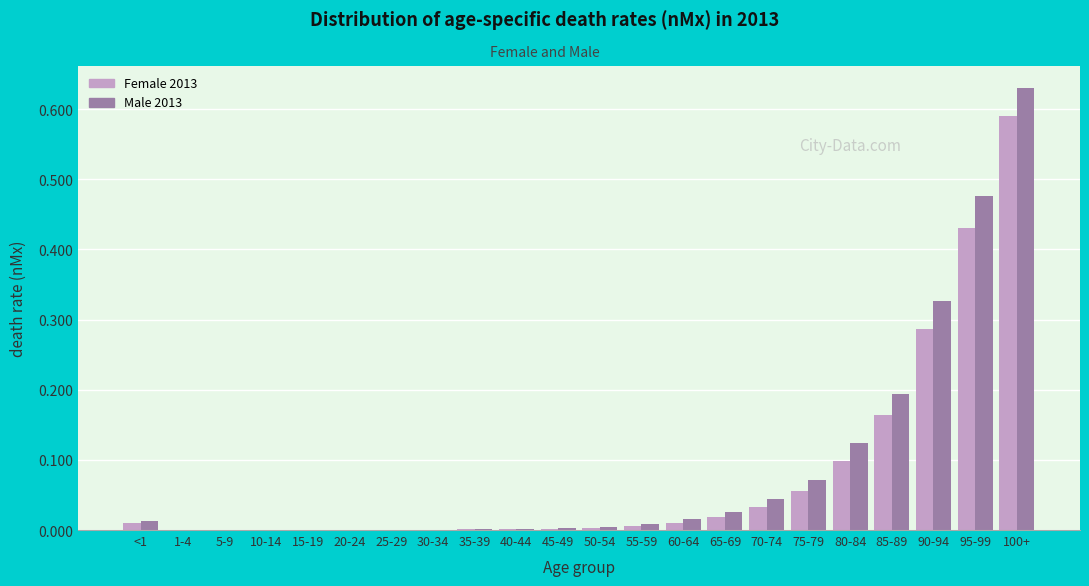

Is the value of Male 2013 at 75-79 greater than the value of Female 2013 at 50-54?

Yes